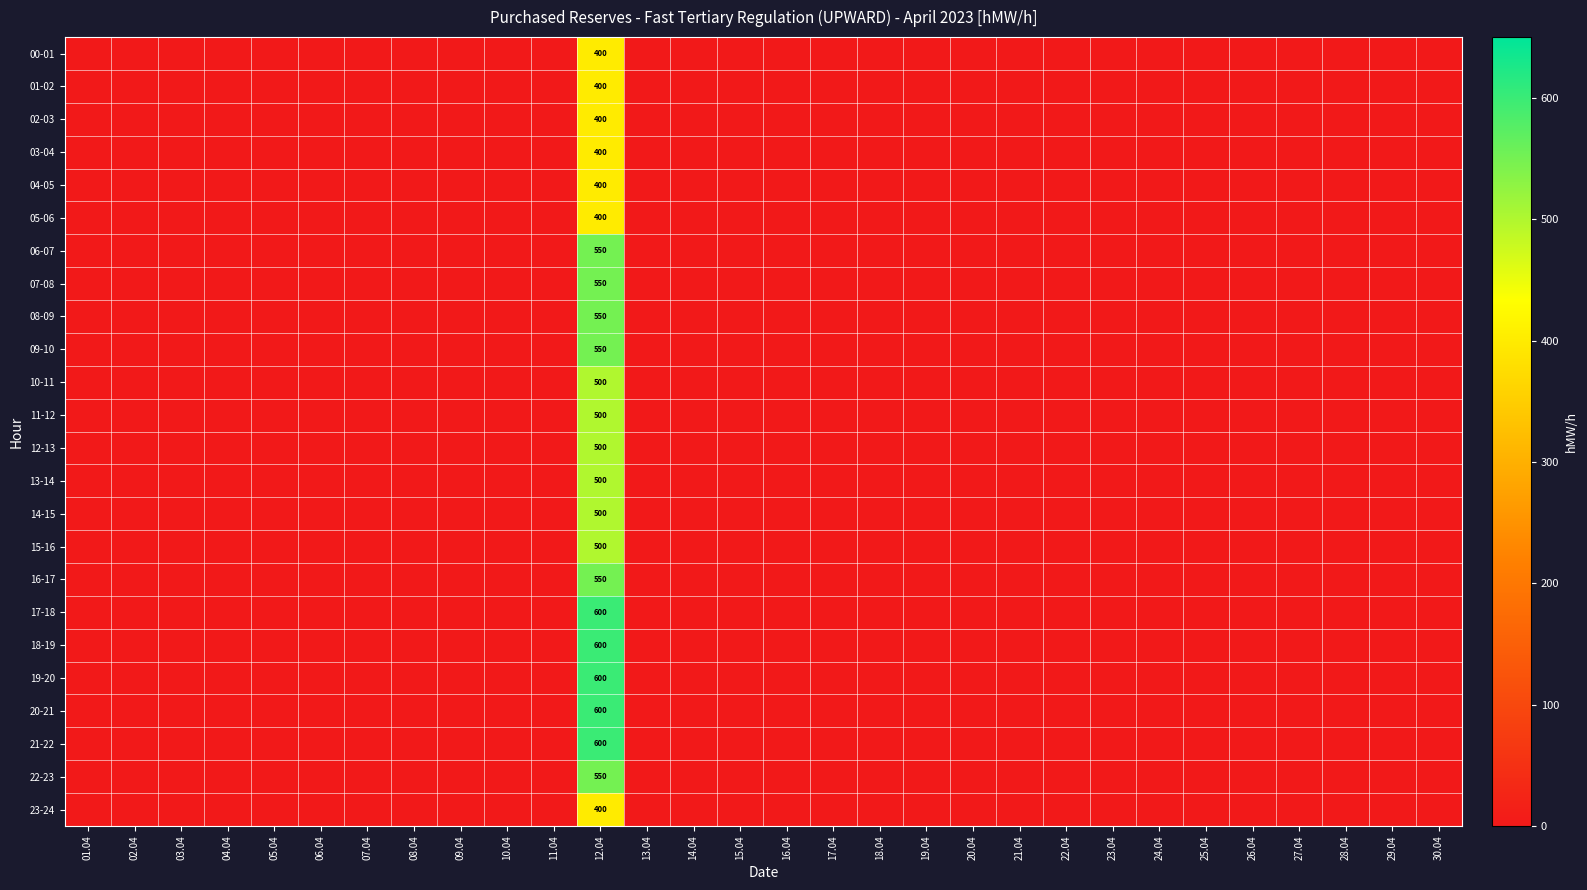

Is it true that 06-07 equals 550 at 12.04?

True